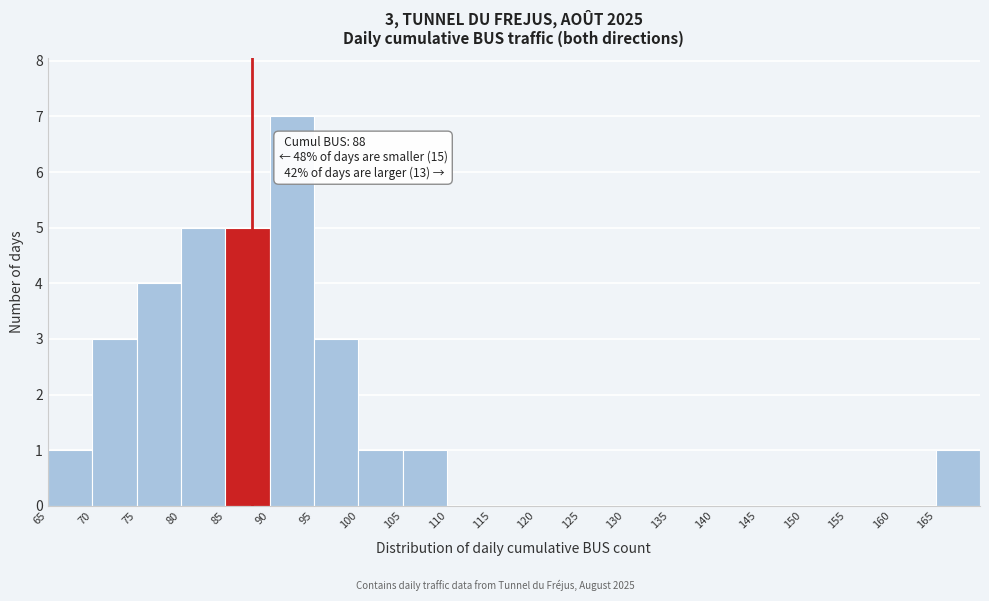

Over which range of the x-axis is the bar tallest?

90 to 95